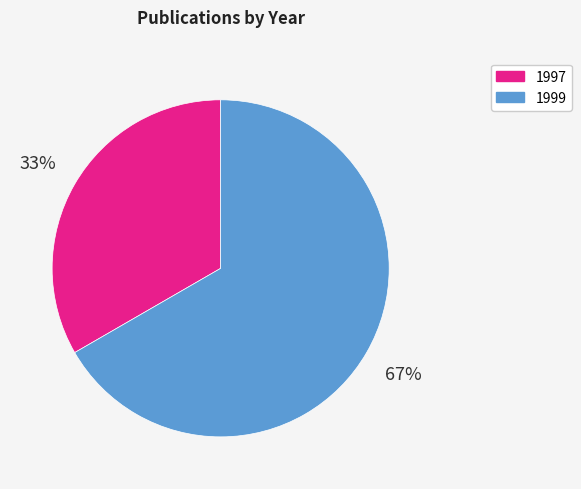

What is the ratio of the value at 1999 to the value at 1997?

2.0